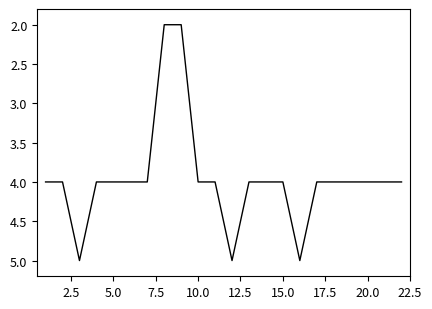

What is the maximum value shown in the chart?

5